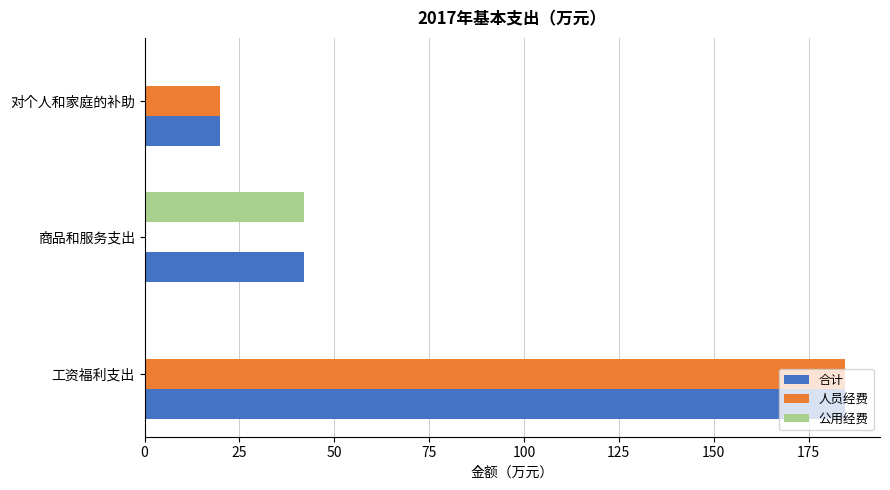

Count the number of data series in this chart.

3